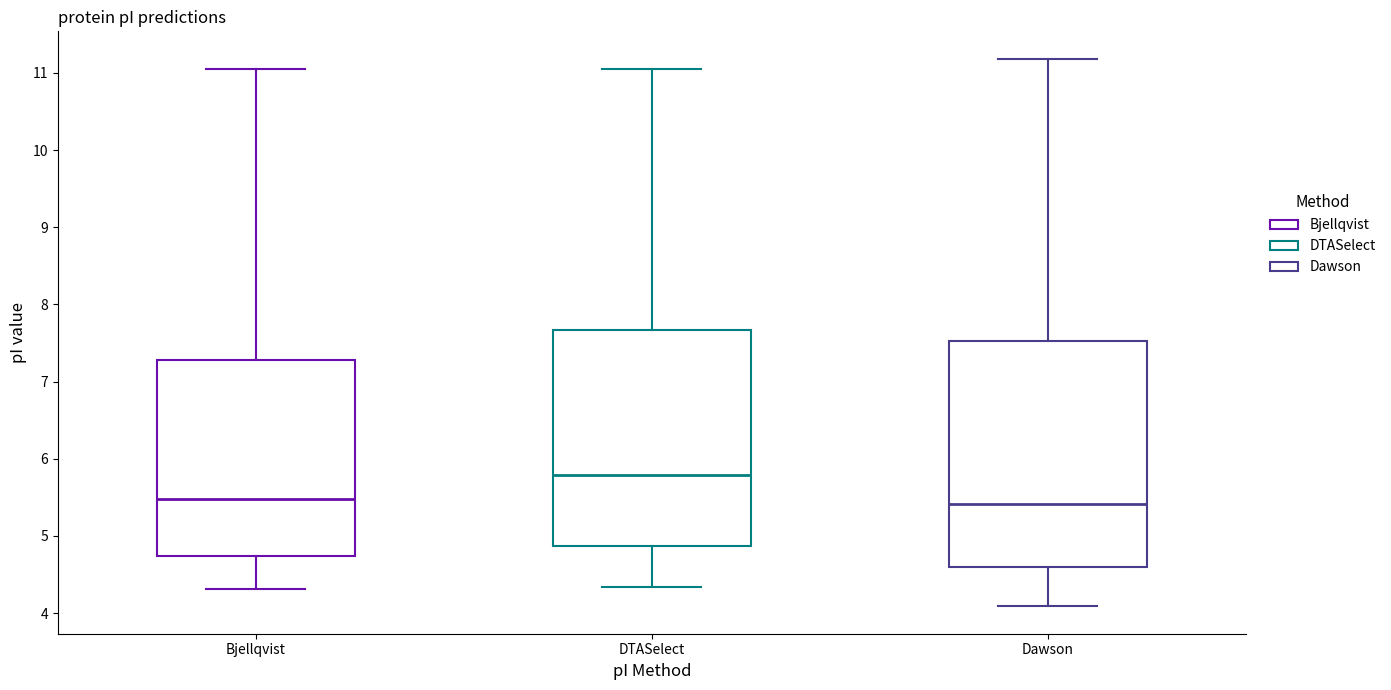

Reading left to right, read every box against the y-axis: the position of its median line, the range the box covers, and the ends of its whiskers. The values are not printed on the chart, so give them approximately, as read against the axis.

Bjellqvist: median 5.5, box 4.7 to 7.3, whiskers 4.3 to 11.1
DTASelect: median 5.8, box 4.9 to 7.7, whiskers 4.3 to 11.1
Dawson: median 5.4, box 4.6 to 7.5, whiskers 4.1 to 11.2